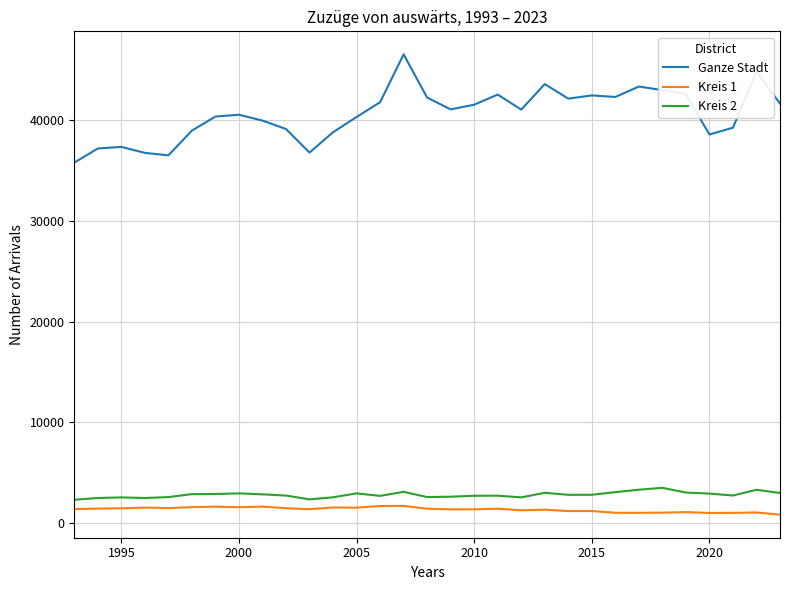

What is the lowest value of the Ganze Stadt series?

35797